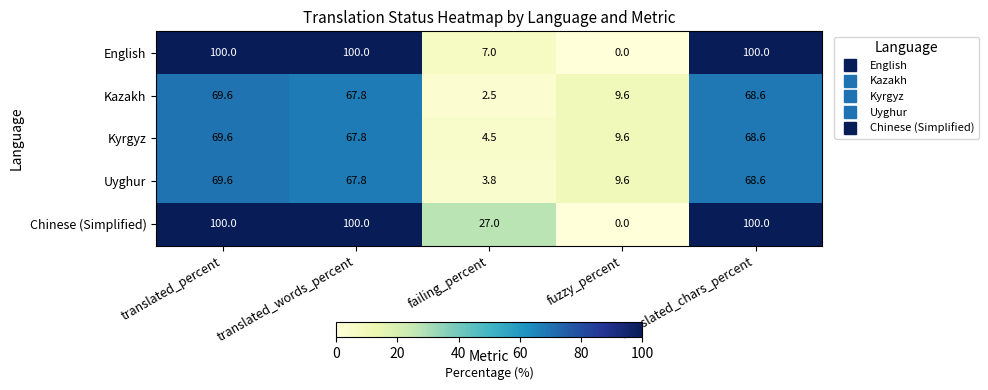

Which category has the lowest value across all series?

fuzzy_percent